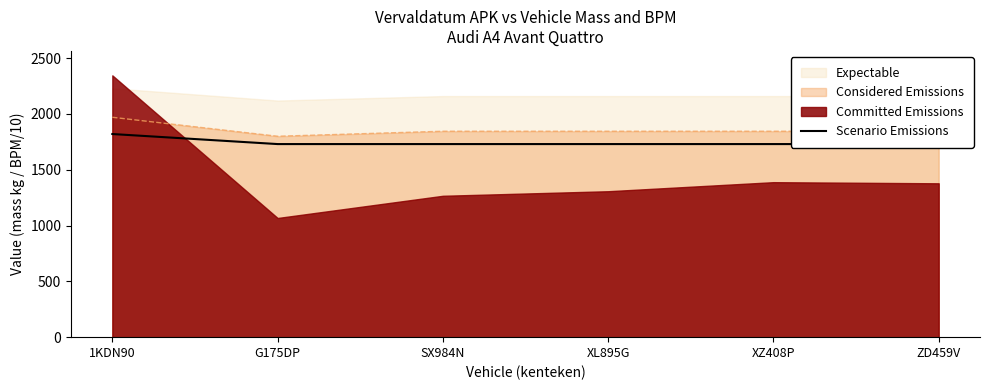

What is the average value?

1745